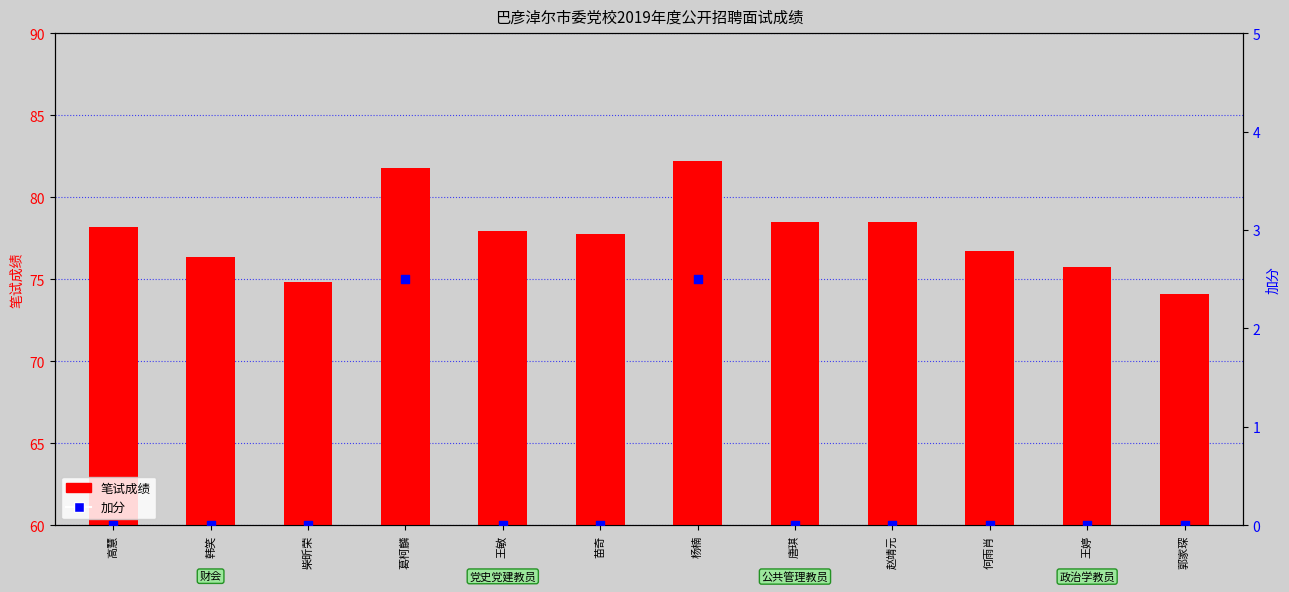

Which series reaches the minimum Y coordinate?

加分